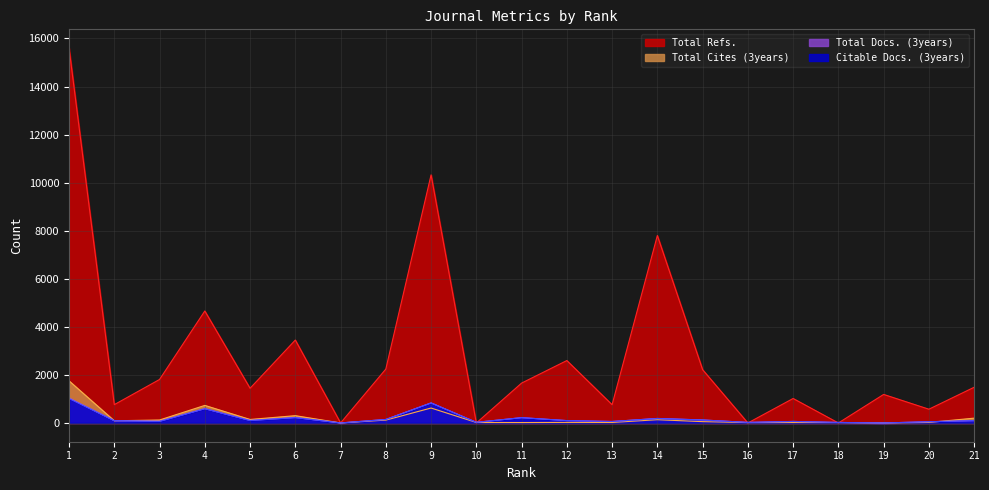

True or false: Citable Docs. (3years) has a value of 62 at 13.

True